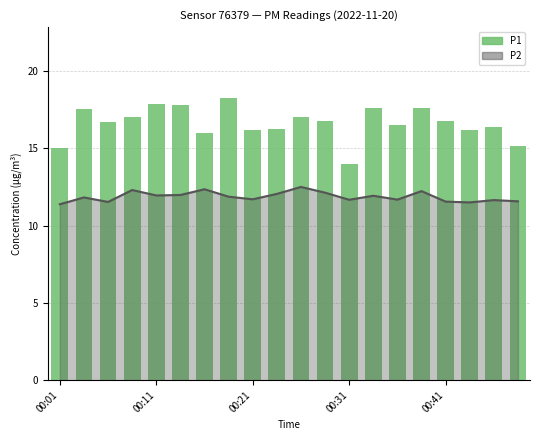

What is the change in value from 00:21 to 00:41?

+0.6